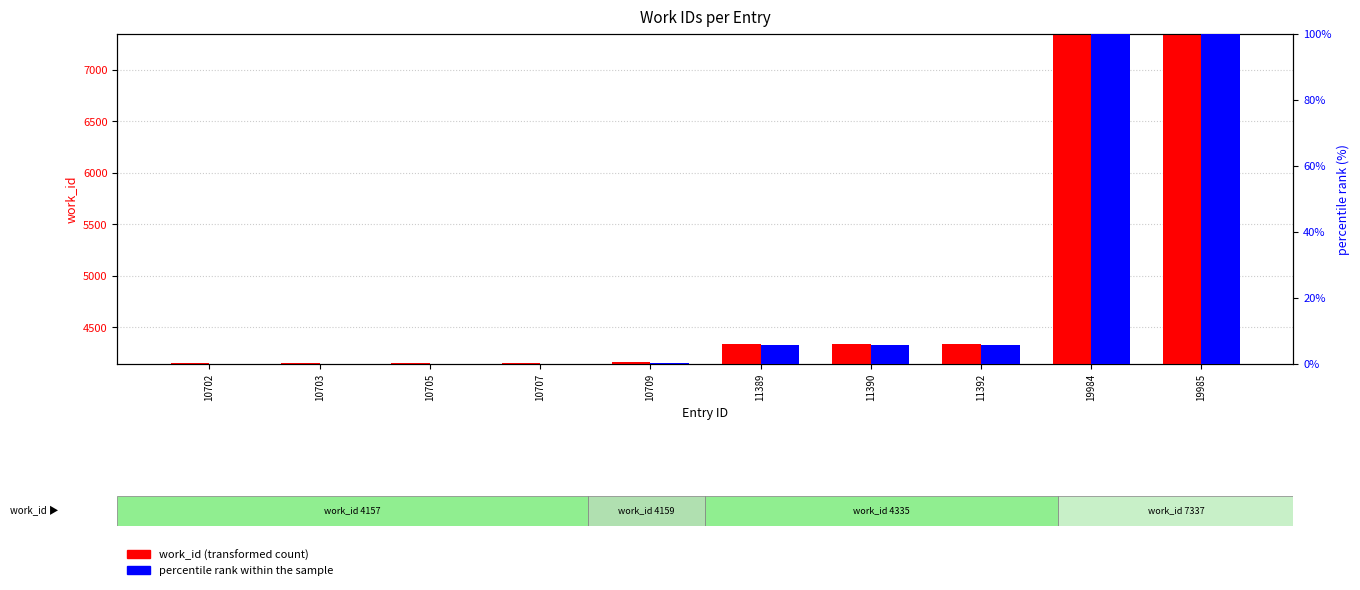

At how many categories does at least one series exceed 4656?

2